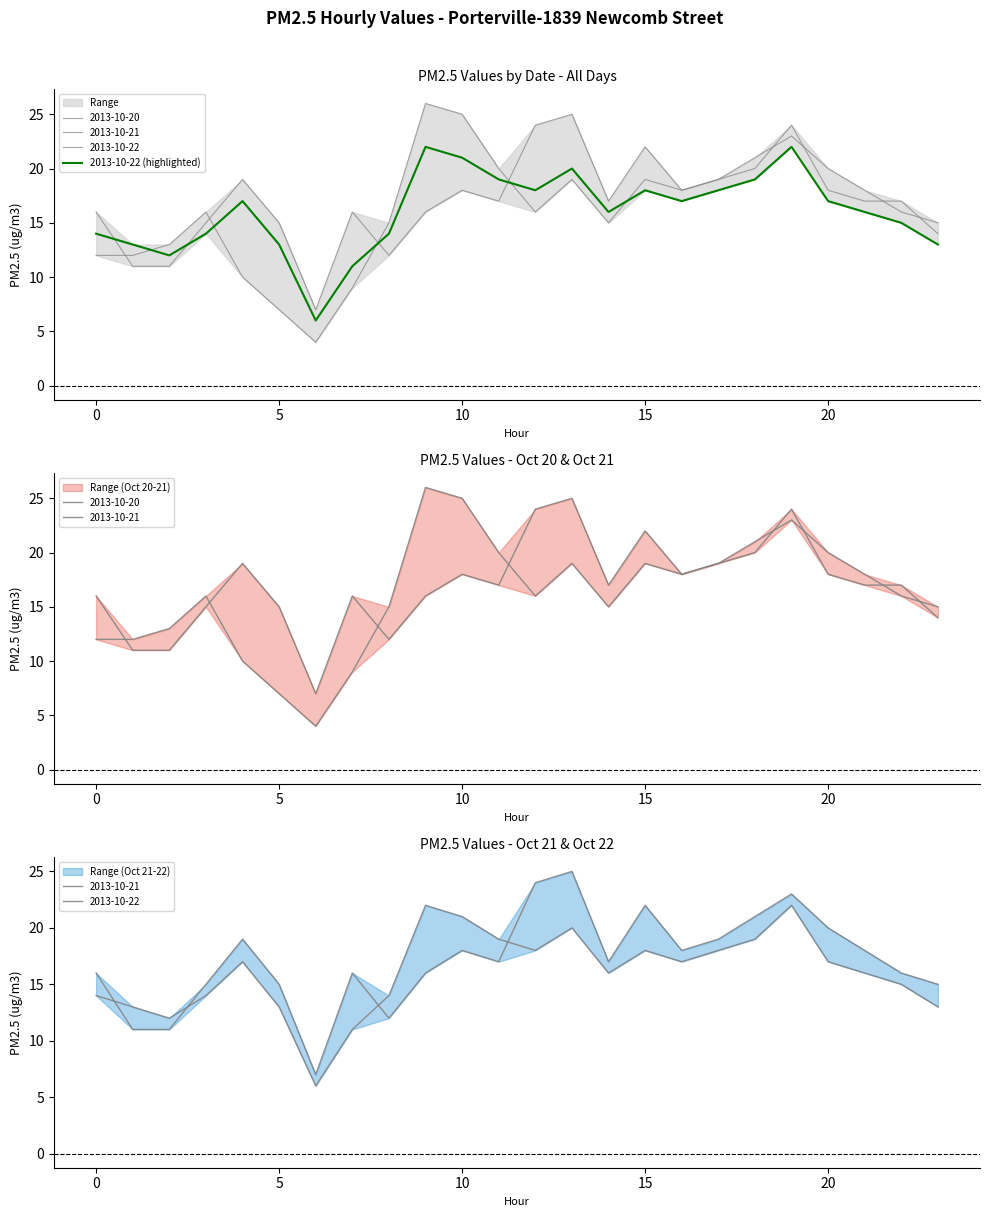

The value at 11 is 19. True or false?

True